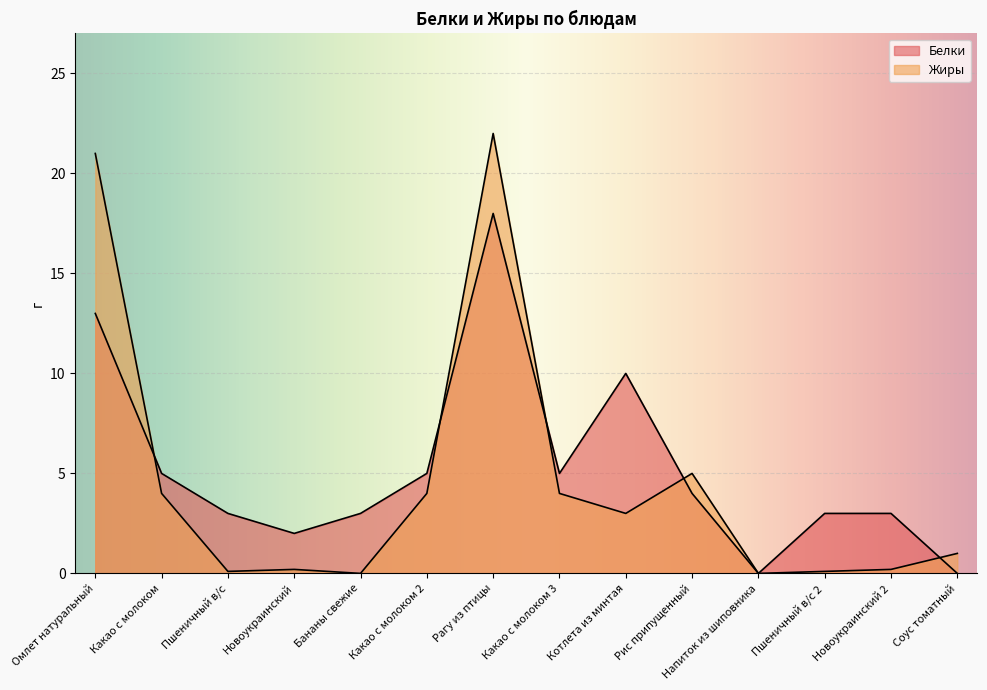

Does the chart display data point markers on the line(s)?

No